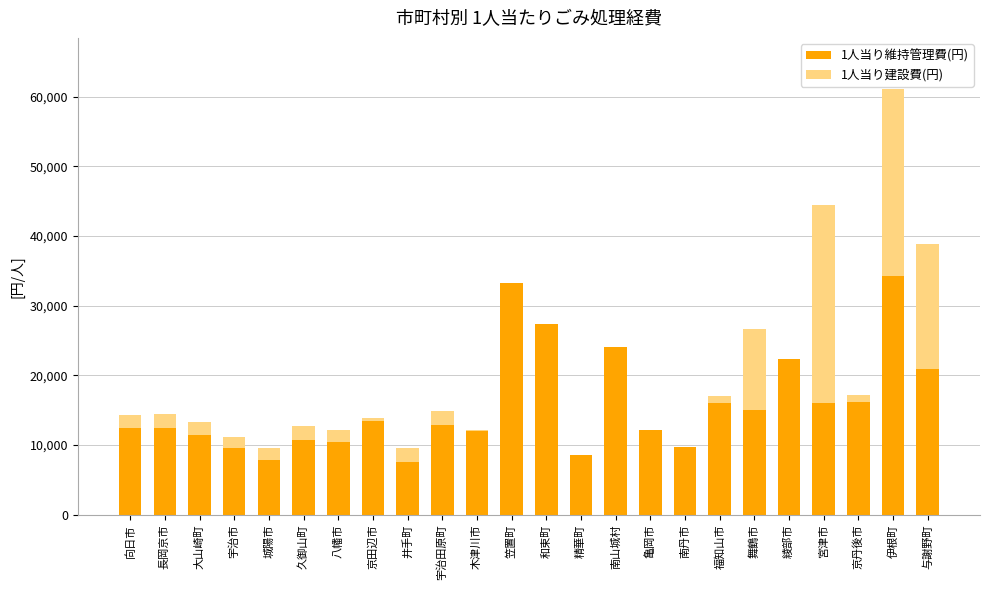

What is the difference between the 1人当り維持管理費(円) values at 宮津市 and 井手町?

8500